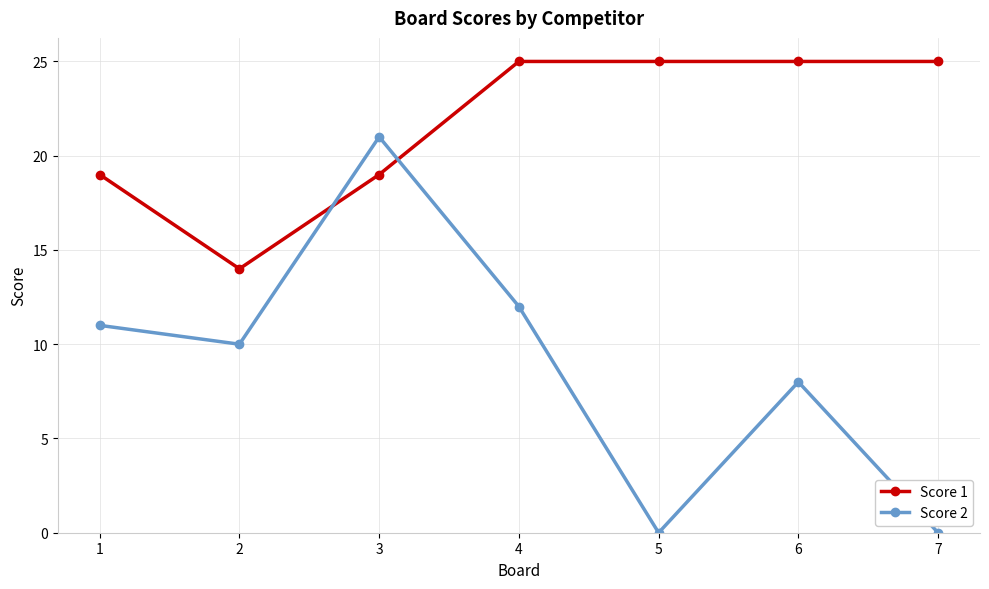

Which series has the widest spread of values?

Score 2